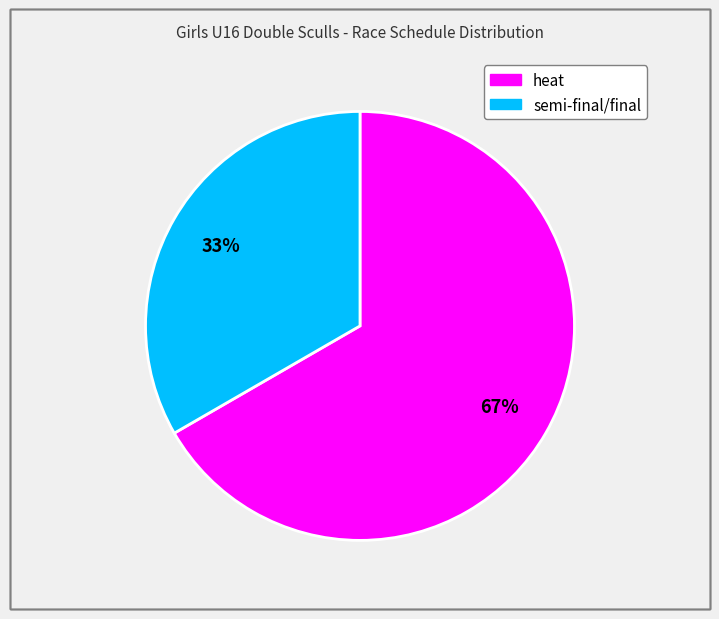

To the nearest percent, what portion does heat represent?

67%